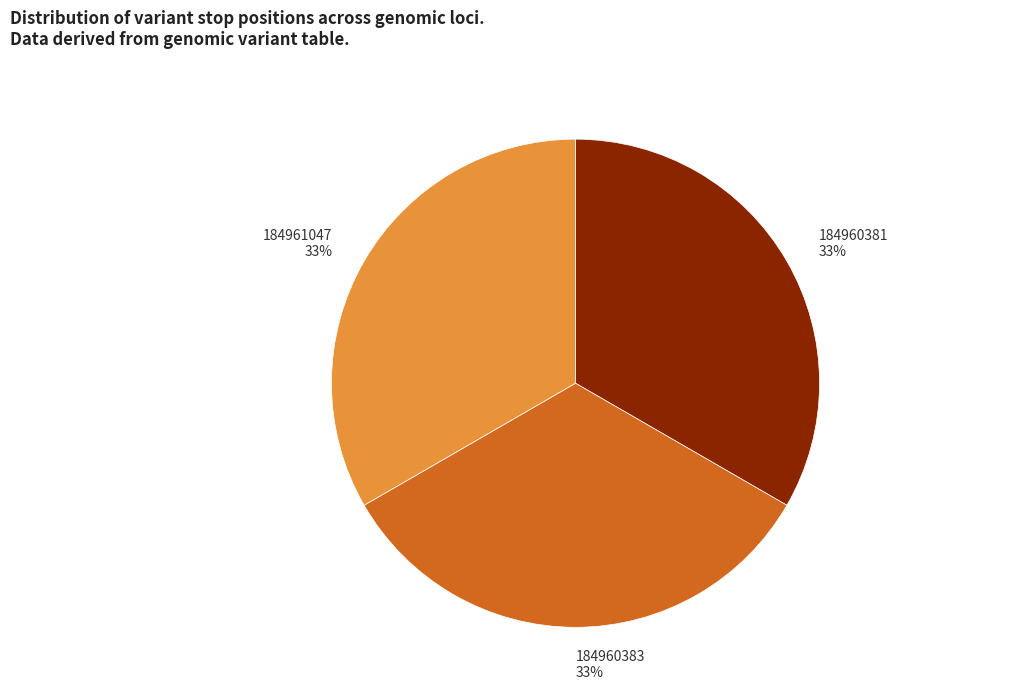

To the nearest percent, what percentage of the pie is 184960383?

33%